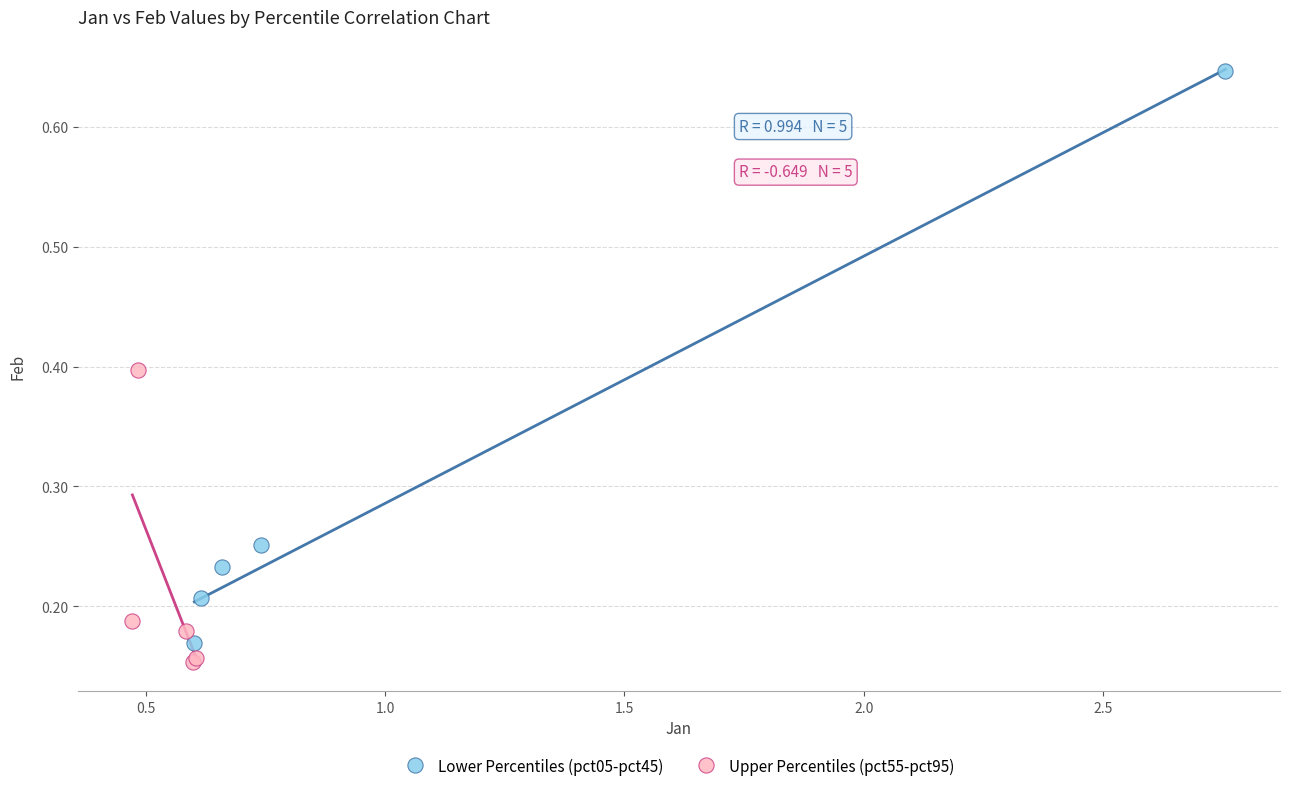

Which series has the widest spread of Y values?

Lower Percentiles (pct05-pct45)